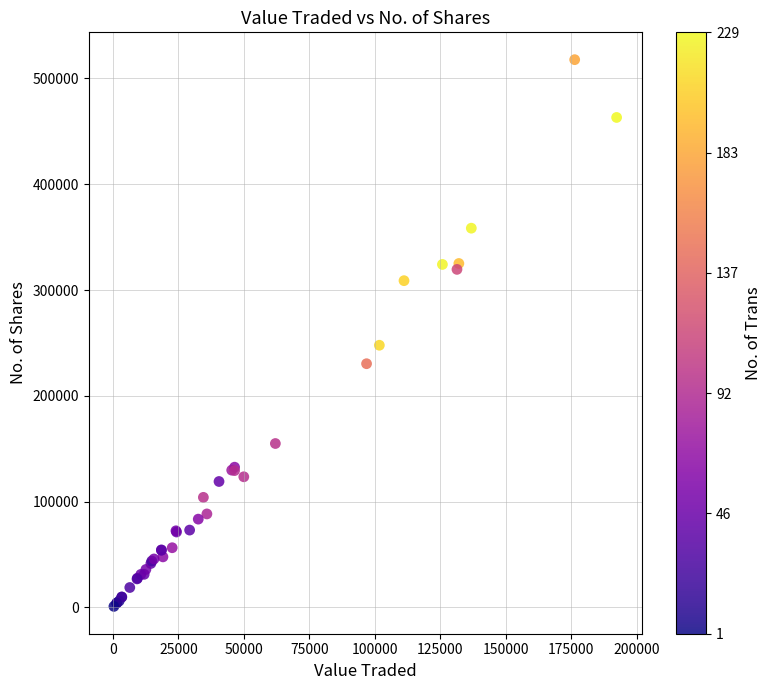

What Y value in the scatter plot is closest to 259394?

247848